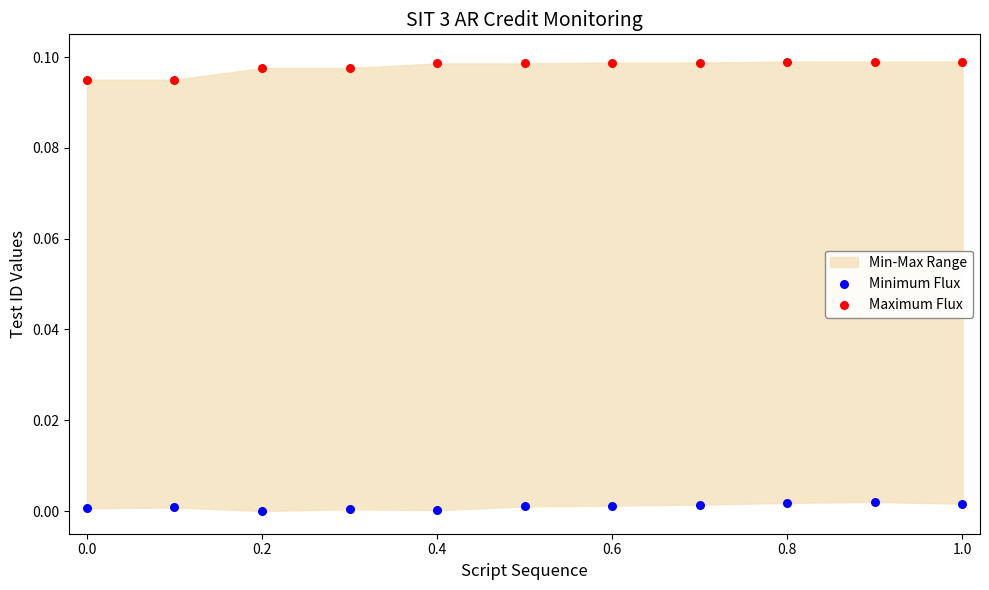

Across all data points, what is the range of X values (max minus min)?

1.0